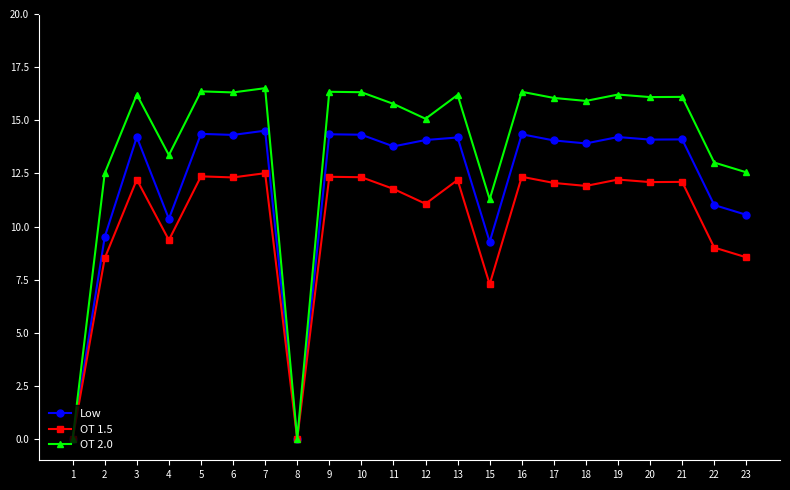

What is the sum of the OT 2.0 values at 11 and 7?

32.3